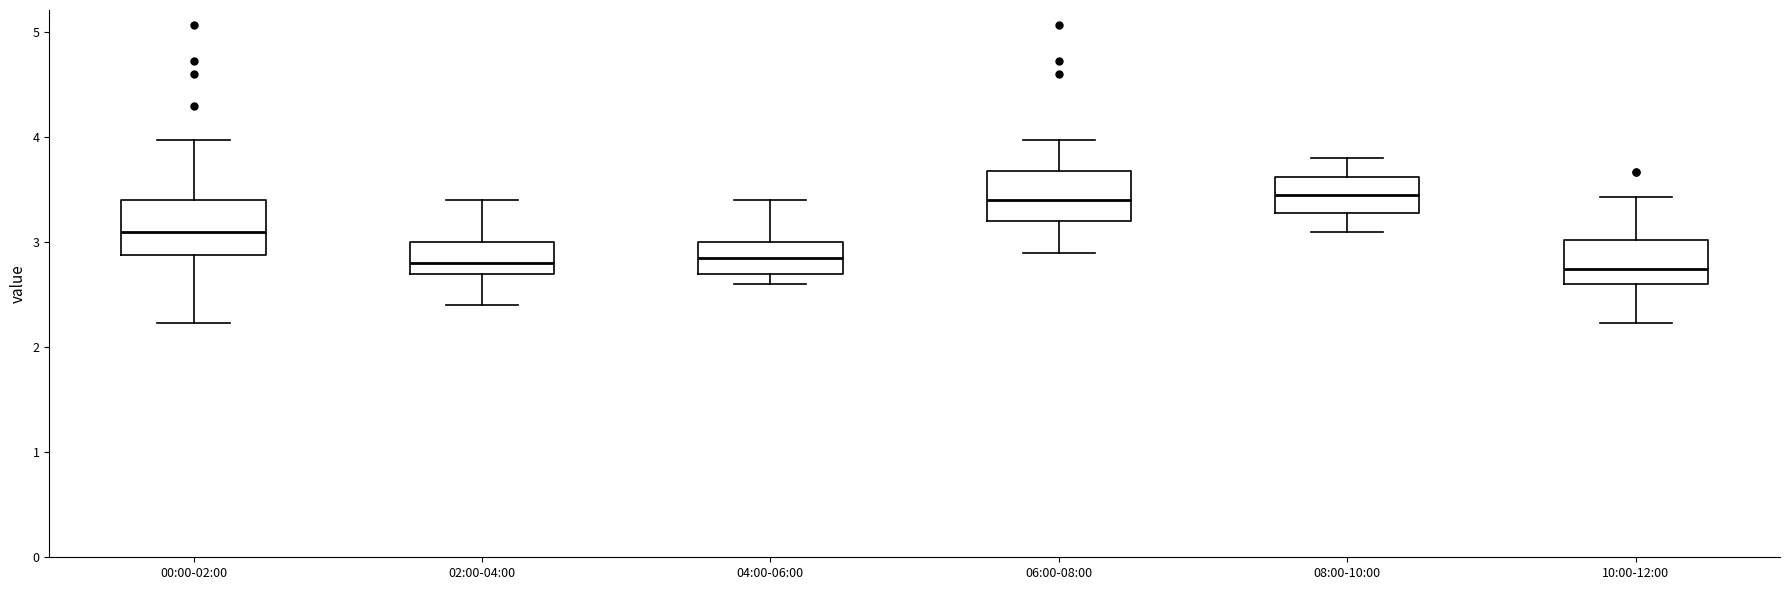

Where does the median line of the box for 08:00-10:00 sit on the y-axis? The values are not printed on the chart, so give them approximately, as read against the axis.

3.5